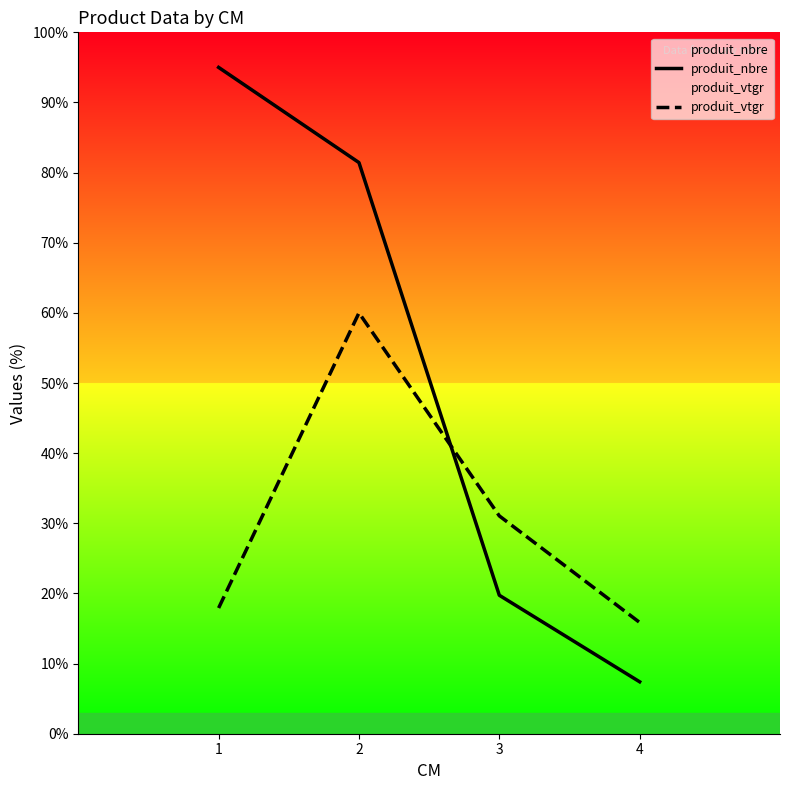

Read the produit_nbre value at 2.

81.4